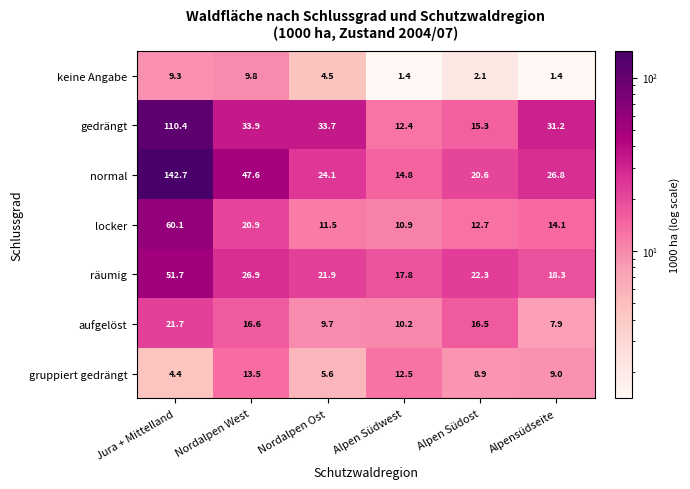

What is the minimum value for gedrängt?

12.4